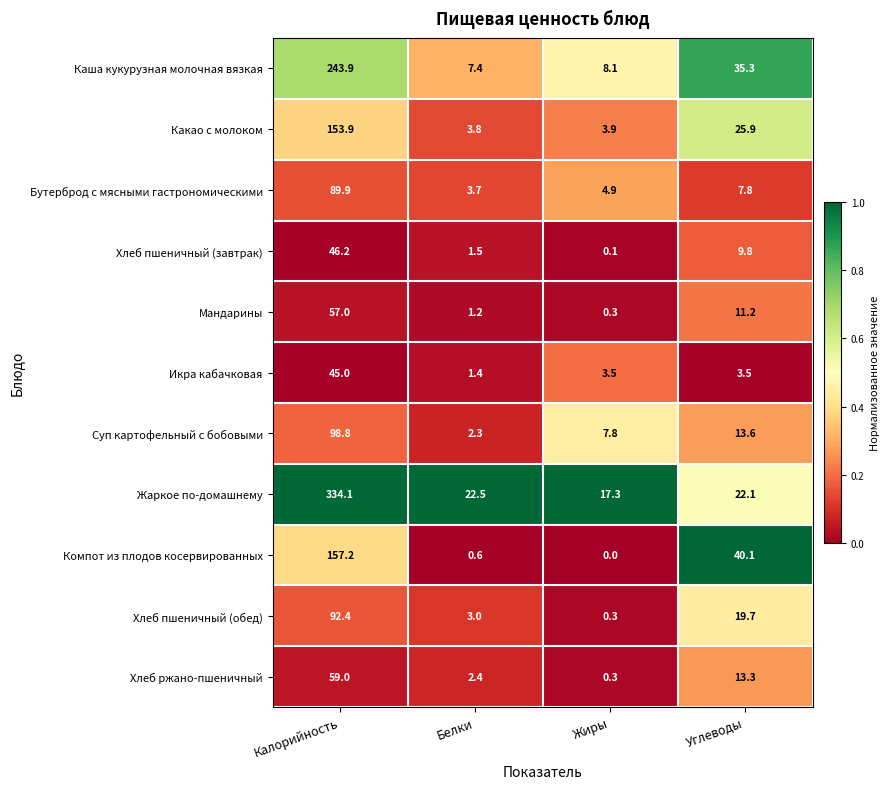

Which series has the widest spread of values?

Жаркое по-домашнему